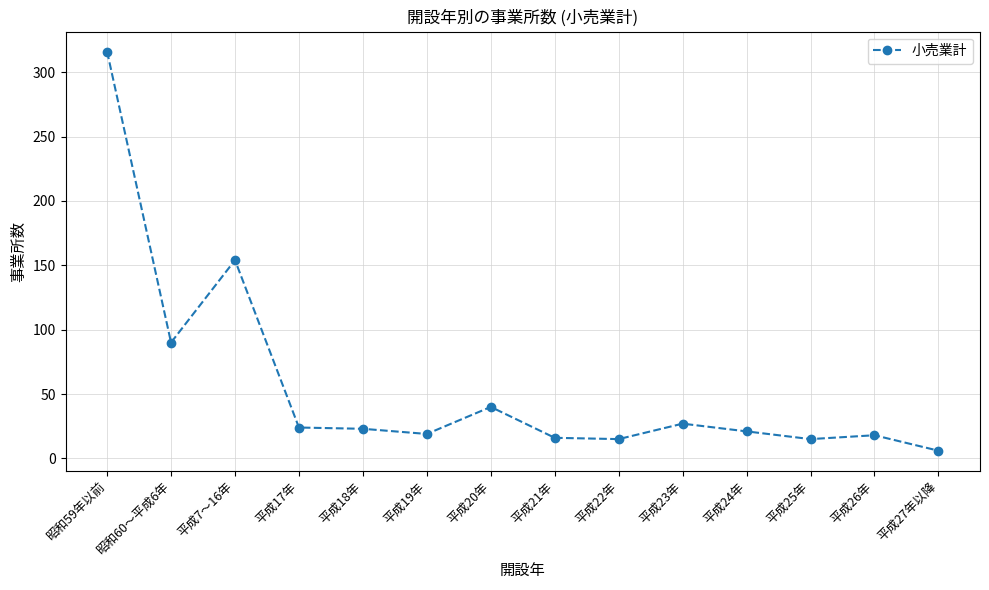

Which category has the lowest value across all series?

平成27年以降